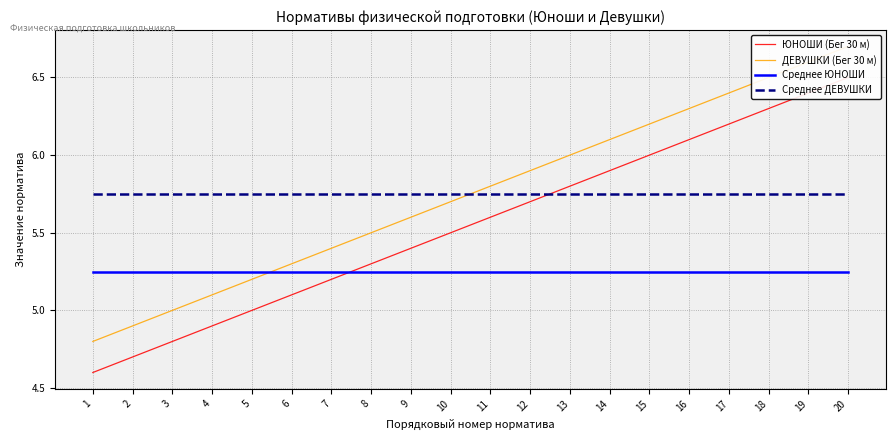

Reading left to right, extract all data points from this chart.

ЮНОШИ (Бег 30 м): 4.6	4.7	4.8	4.9	5.0	5.1	5.2	5.3	5.4	5.5	5.6	5.7	5.8	5.9	6.0	6.1	6.2	6.3	6.4	6.5
ДЕВУШКИ (Бег 30 м): 4.8	4.9	5.0	5.1	5.2	5.3	5.4	5.5	5.6	5.7	5.8	5.9	6.0	6.1	6.2	6.3	6.4	6.5	6.6	6.7
Среднее ЮНОШИ: 5.2	5.2	5.2	5.2	5.2	5.2	5.2	5.2	5.2	5.2	5.2	5.2	5.2	5.2	5.2	5.2	5.2	5.2	5.2	5.2
Среднее ДЕВУШКИ: 5.8	5.8	5.8	5.8	5.8	5.8	5.8	5.8	5.8	5.8	5.8	5.8	5.8	5.8	5.8	5.8	5.8	5.8	5.8	5.8